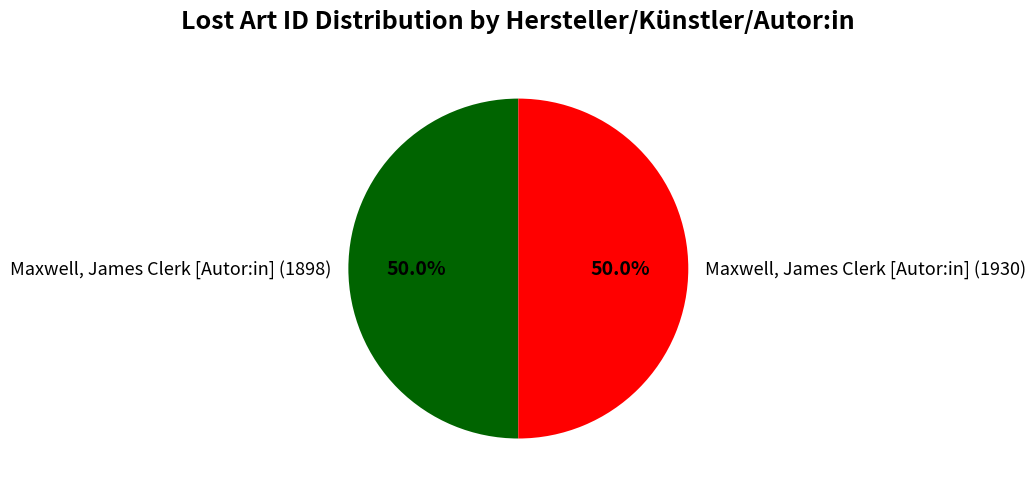

Approximately how many times larger is the value at Maxwell, James Clerk [Autor:in] (1898) compared to Maxwell, James Clerk [Autor:in] (1930)?

1.0